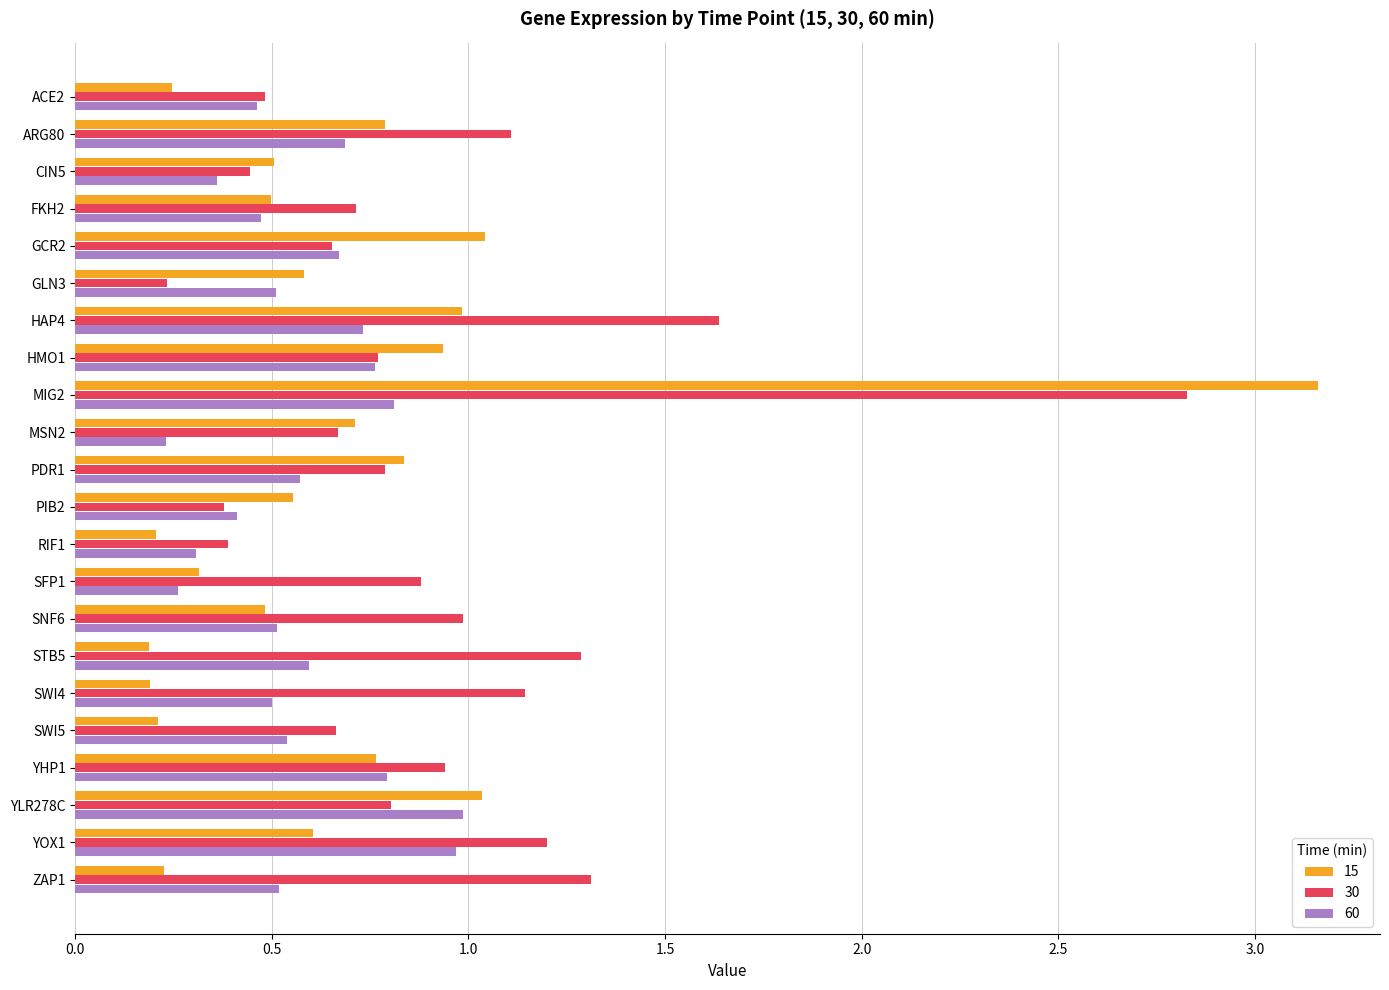

Which series has the largest total across all categories?

30